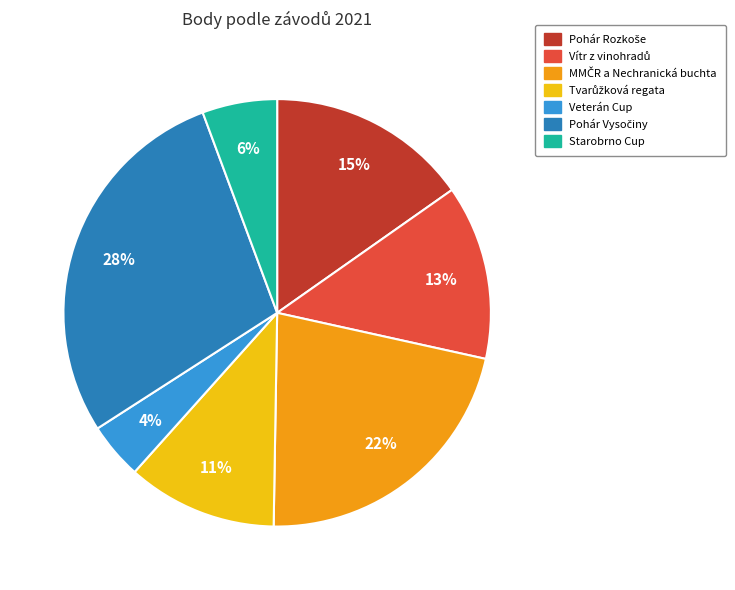

To the nearest percent, what is the difference between the largest and smallest slice percentages?

24%